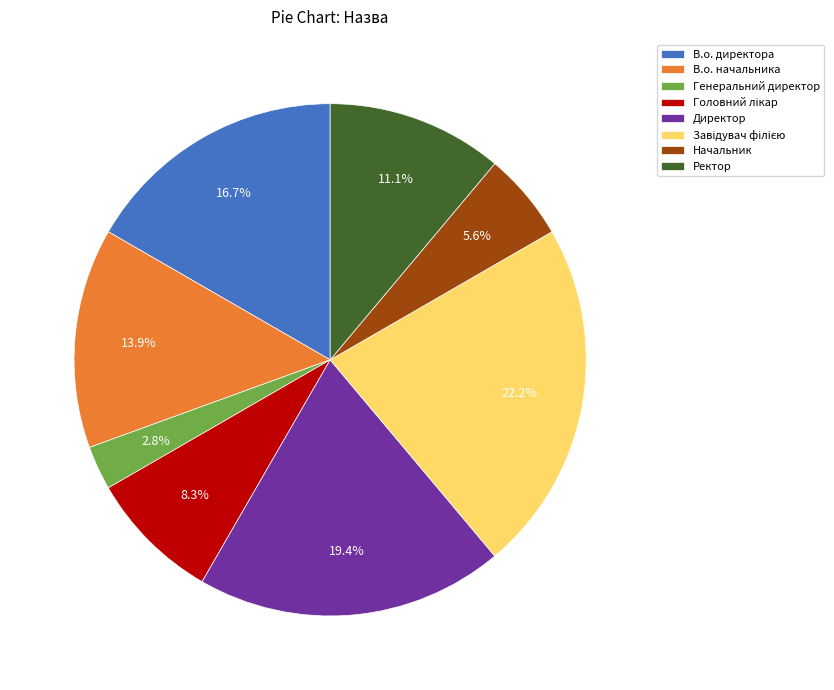

To the nearest percent, what is the difference between the Генеральний директор and Директор slice percentages?

17%